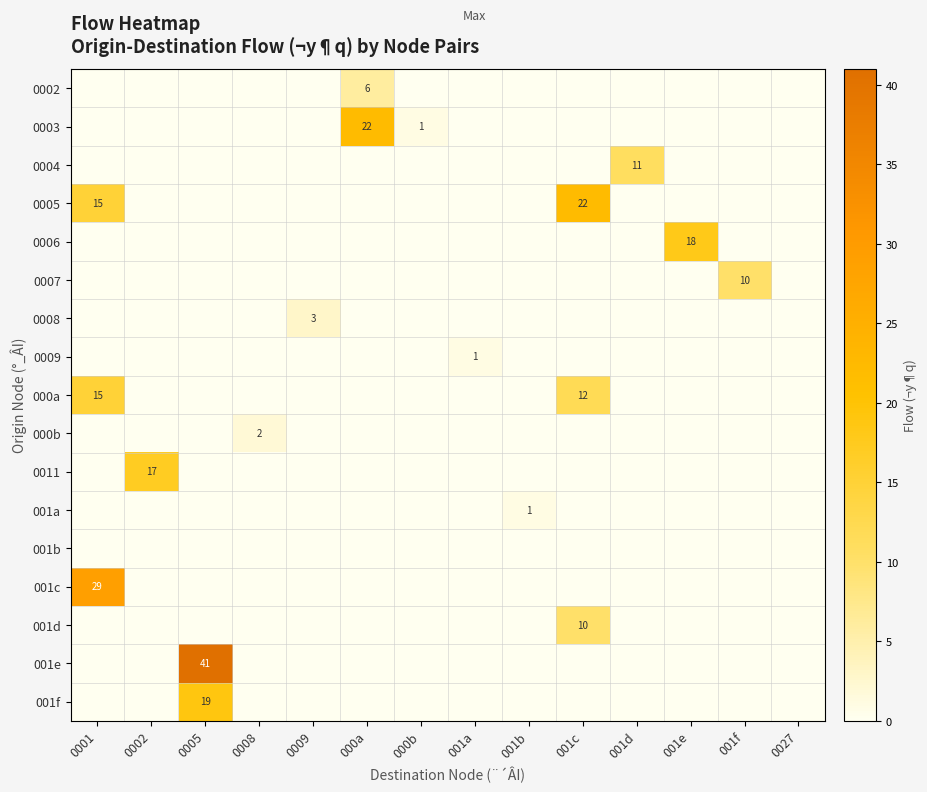

At which category is the sum across all series the highest?

0005